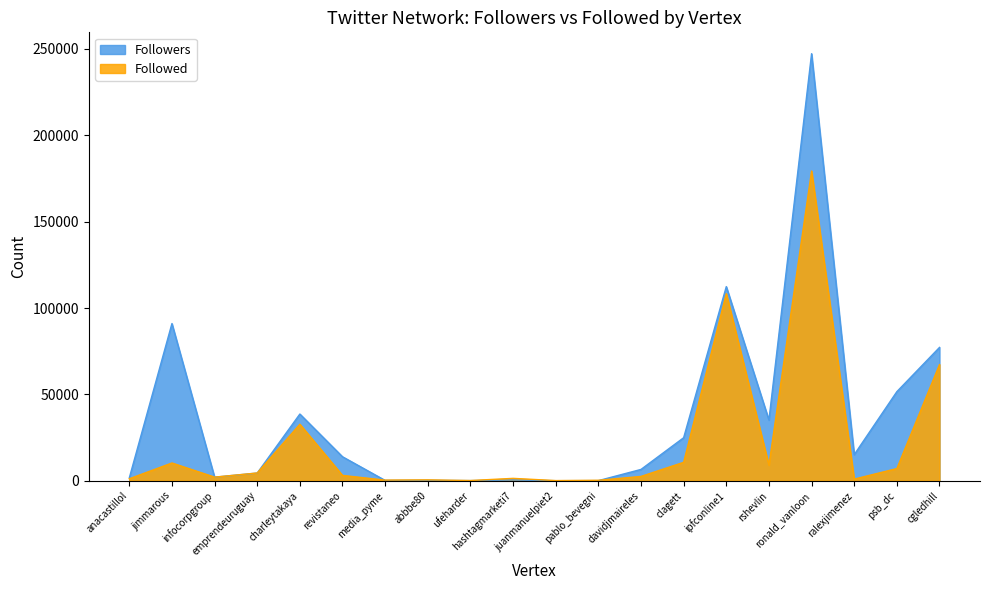

What position from the left is jimmarous?

2